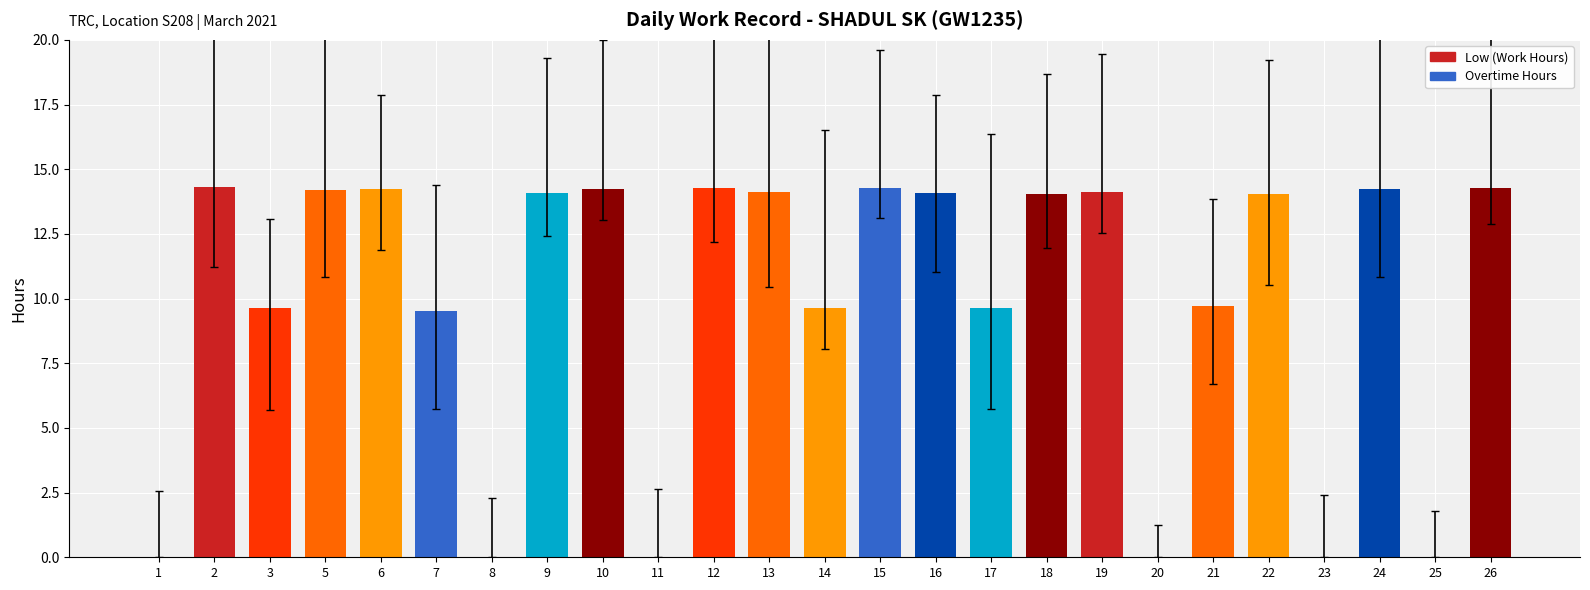

The value at 22 is 24.2. True or false?

False